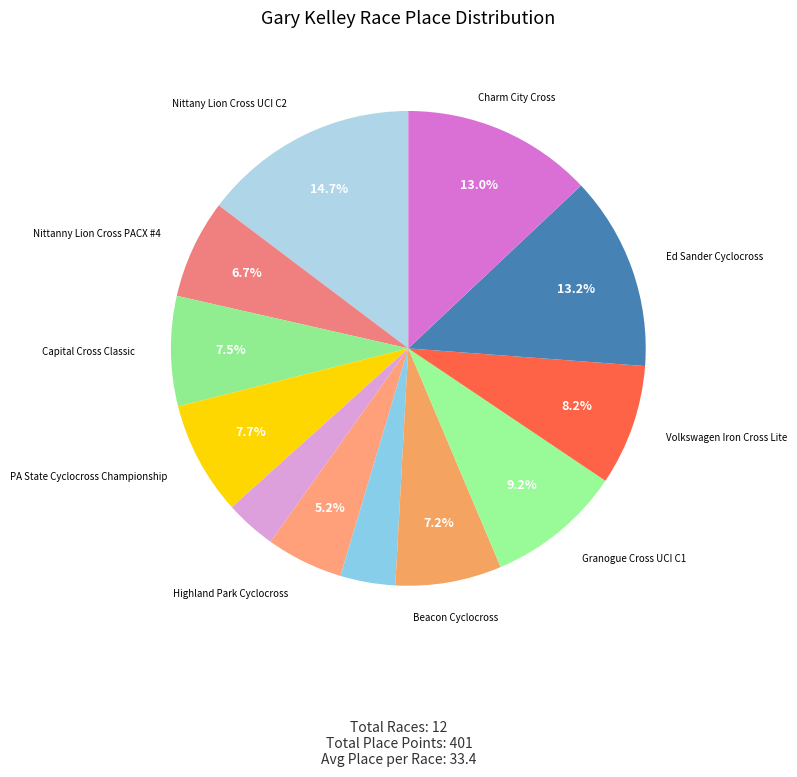

Rank the categories by value from lowest to highest.

Evo Cross Verge Mid-Atlantic, Lower Allen Classic, Highland Park Cyclocross, Nittanny Lion Cross PACX #4, Beacon Cyclocross, Capital Cross Classic, PA State Cyclocross Championship, Volkswagen Iron Cross Lite, Granogue Cross UCI C1, Charm City Cross, Ed Sander Cyclocross, Nittany Lion Cross UCI C2